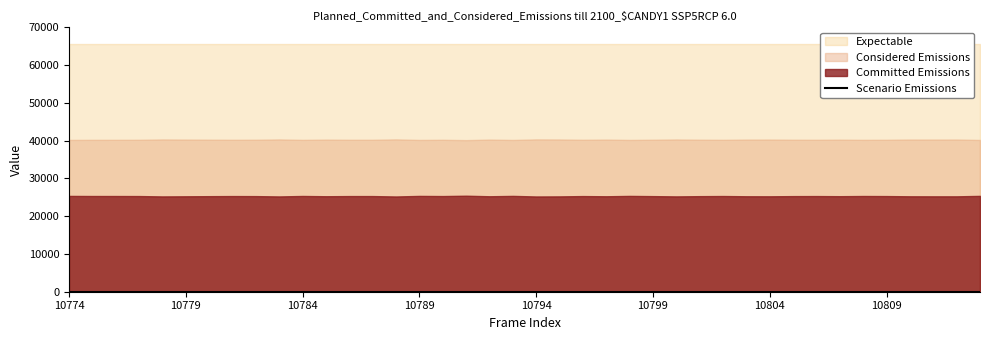

True or false: Expectable and Considered Emissions intersect in this chart.

False